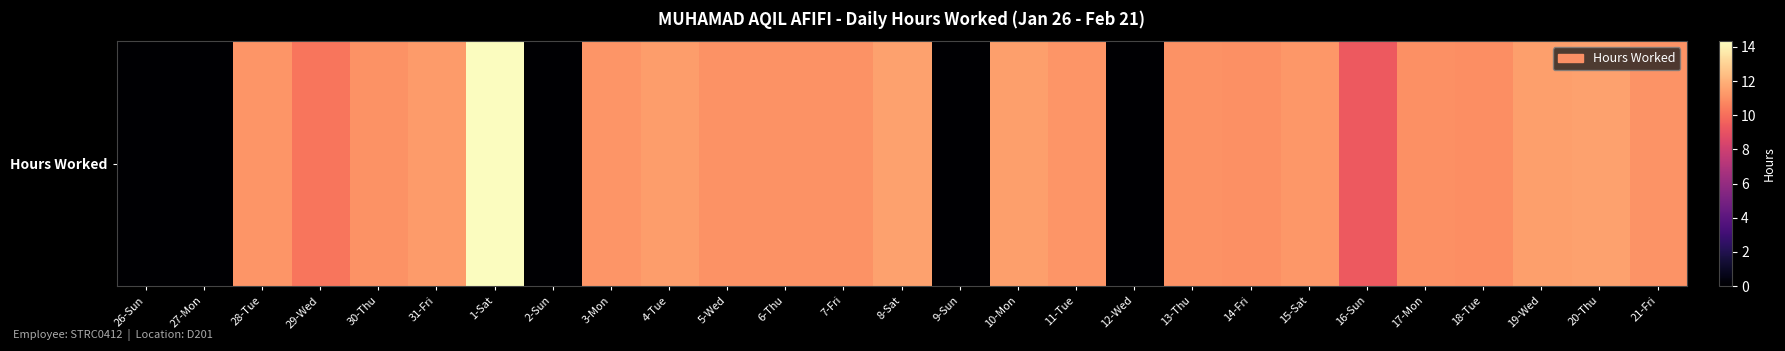

Reading right to left, what are all the values shown in this chart?

21-Fri=11.1	20-Thu=11.5	19-Wed=11.5	18-Tue=10.9	17-Mon=11.0	16-Sun=9.3	15-Sat=11.2	14-Fri=11.0	13-Thu=11.1	12-Wed=0.0	11-Tue=11.2	10-Mon=11.5	9-Sun=0.0	8-Sat=11.5	7-Fri=11.1	6-Thu=11.1	5-Wed=11.1	4-Tue=11.4	3-Mon=11.2	2-Sun=0.0	1-Sat=14.3	31-Fri=11.3	30-Thu=11.1	29-Wed=10.2	28-Tue=11.2	27-Mon=0.0	26-Sun=0.0